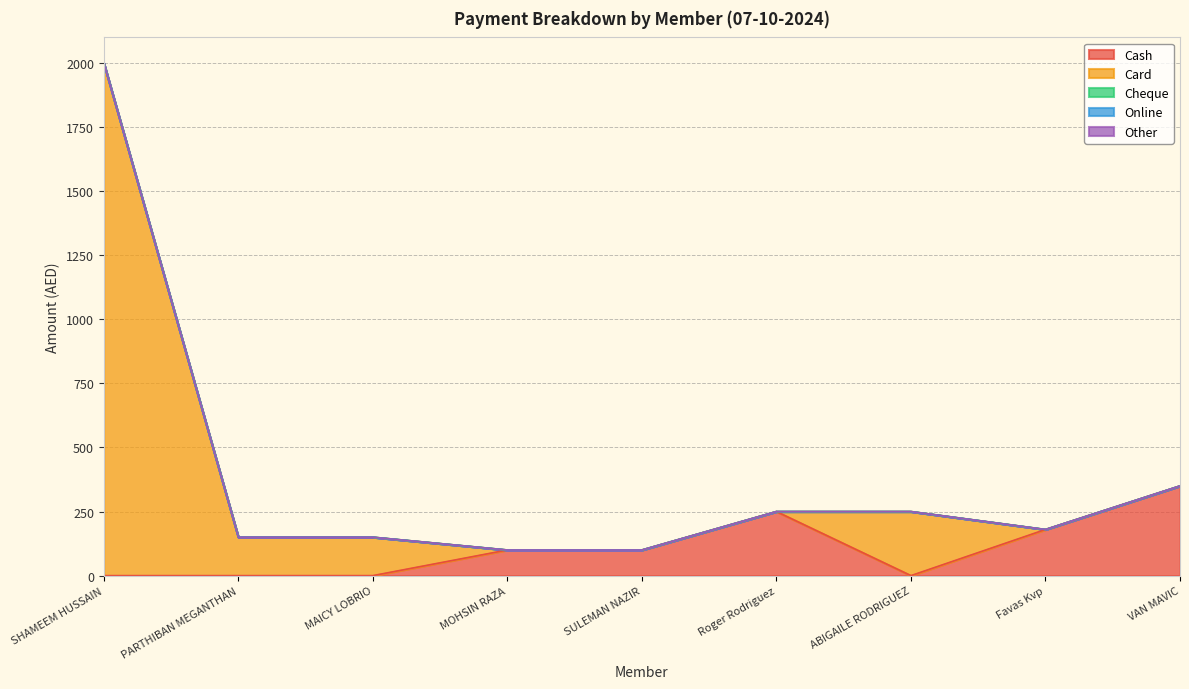

Count the number of data series in this chart.

5